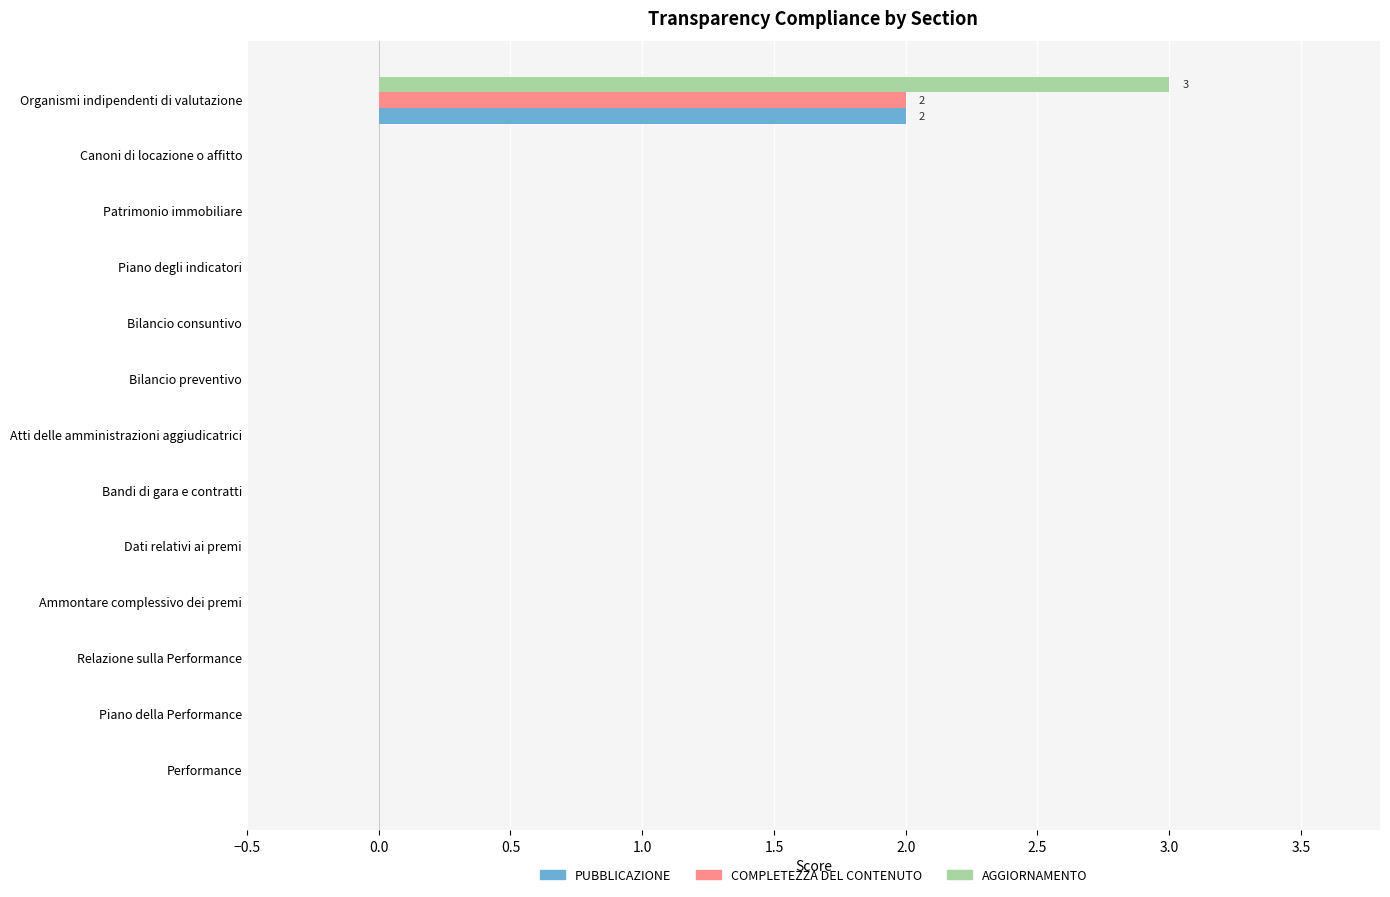

What is the sum of all AGGIORNAMENTO values?

3